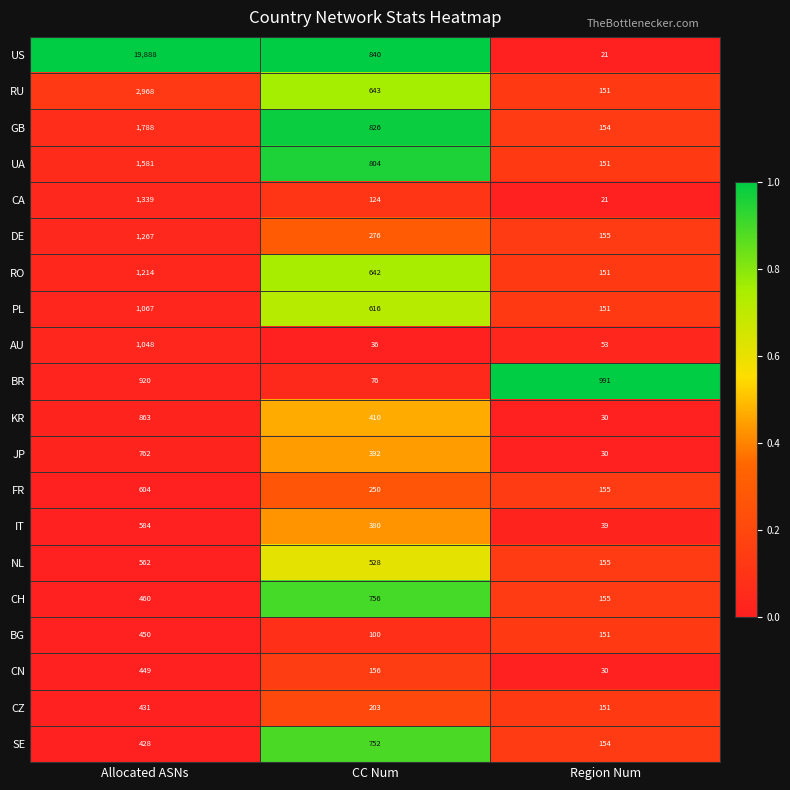

Is it true that CZ equals 74 at Region Num?

False